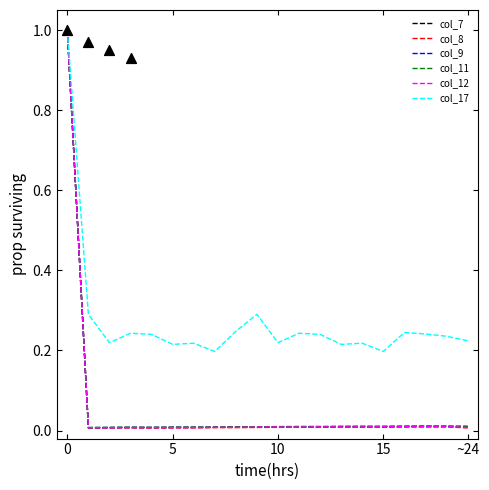

Is the value of col_12 at 14 greater than the value of col_7 at 10?

Yes